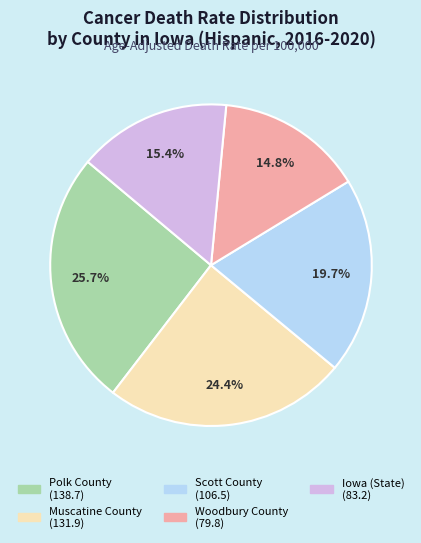

Rank the categories by value from lowest to highest.

Woodbury County, Iowa (State), Scott County, Muscatine County, Polk County